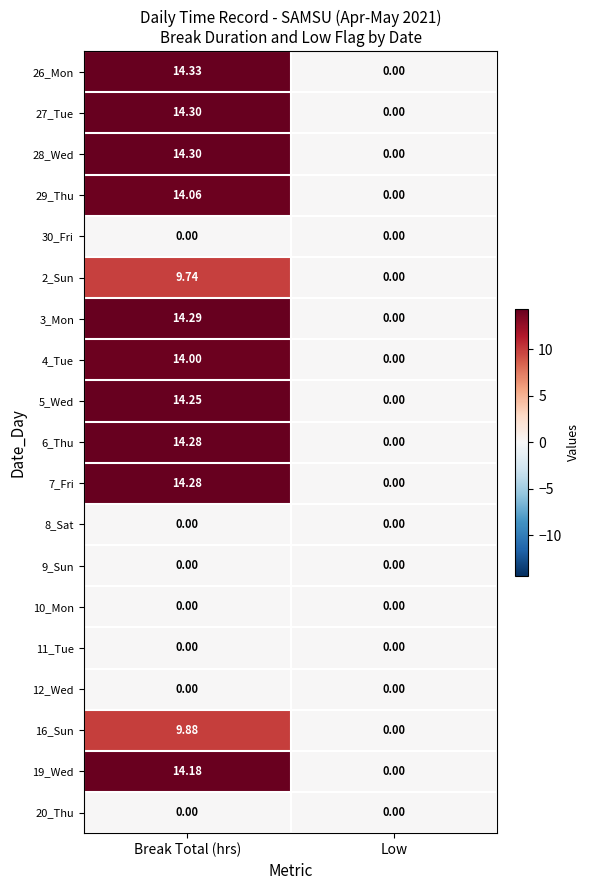

Which category has the highest value across all series?

Break Total (hrs)